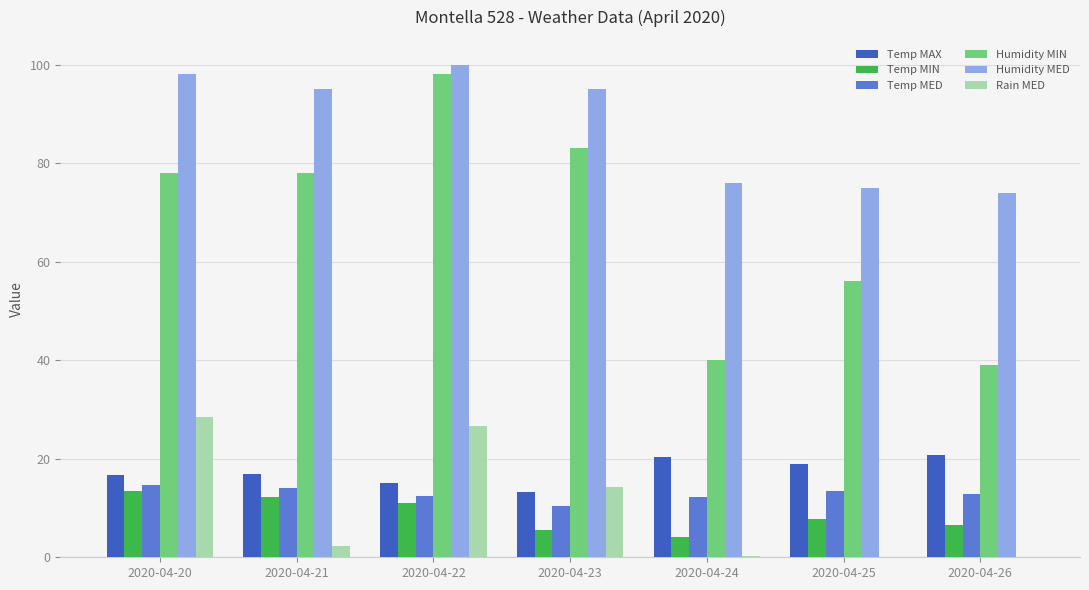

Which category has the highest value in the Humidity MIN series?

2020-04-22